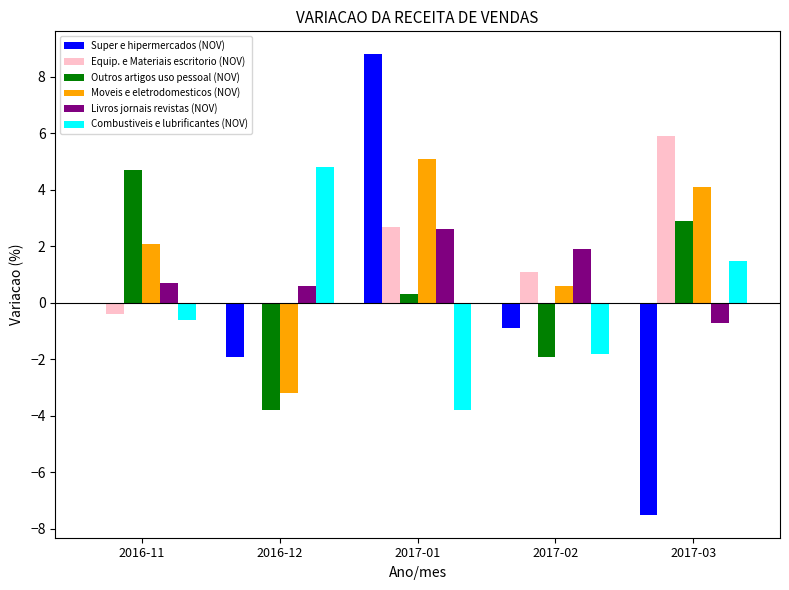

What value does the Super e hipermercados (NOV) series have at 2017-03?

-7.5